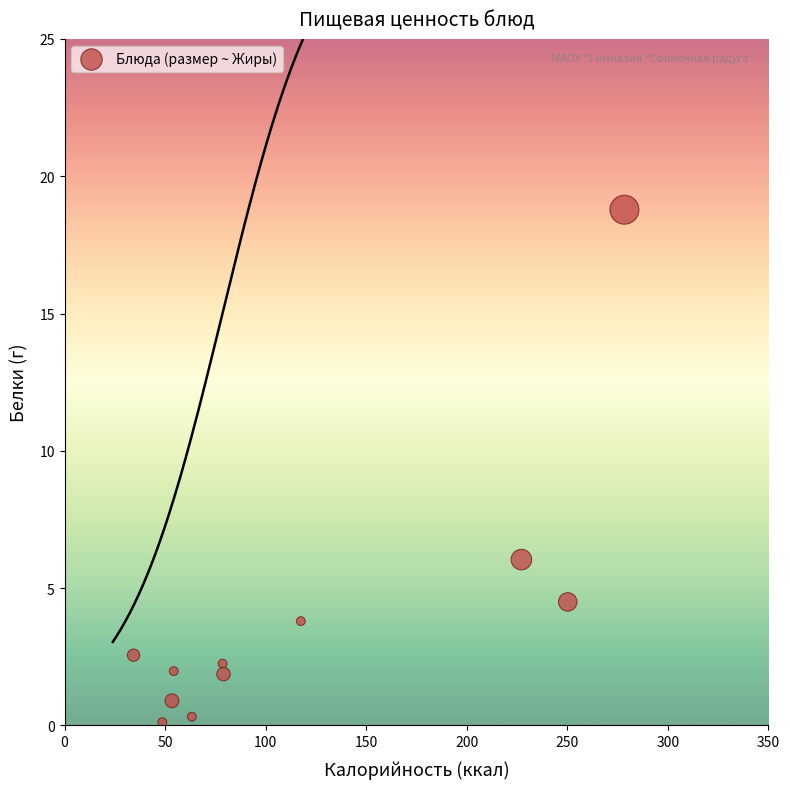

What is the average X value?

116.8